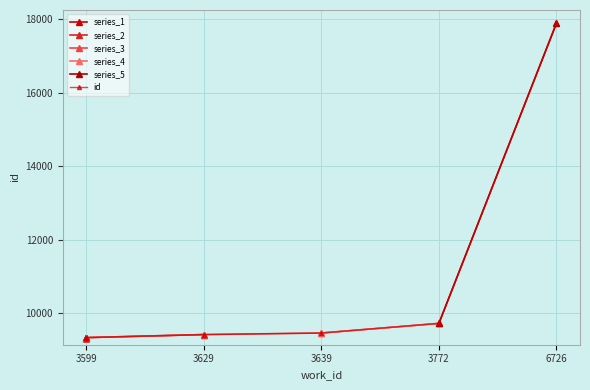

True or false: the data shows 16373 at 3772.

False